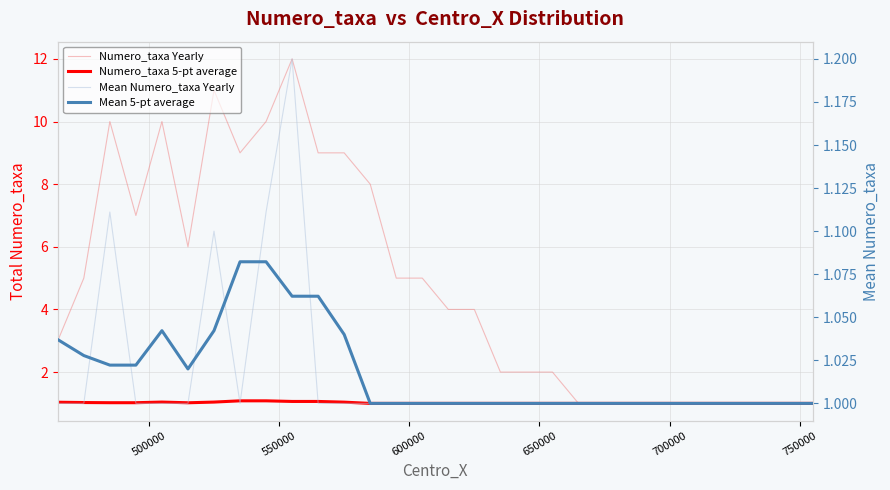

What is the difference between the second highest and minimum values in the Numero_taxa 5-pt average series?

0.1